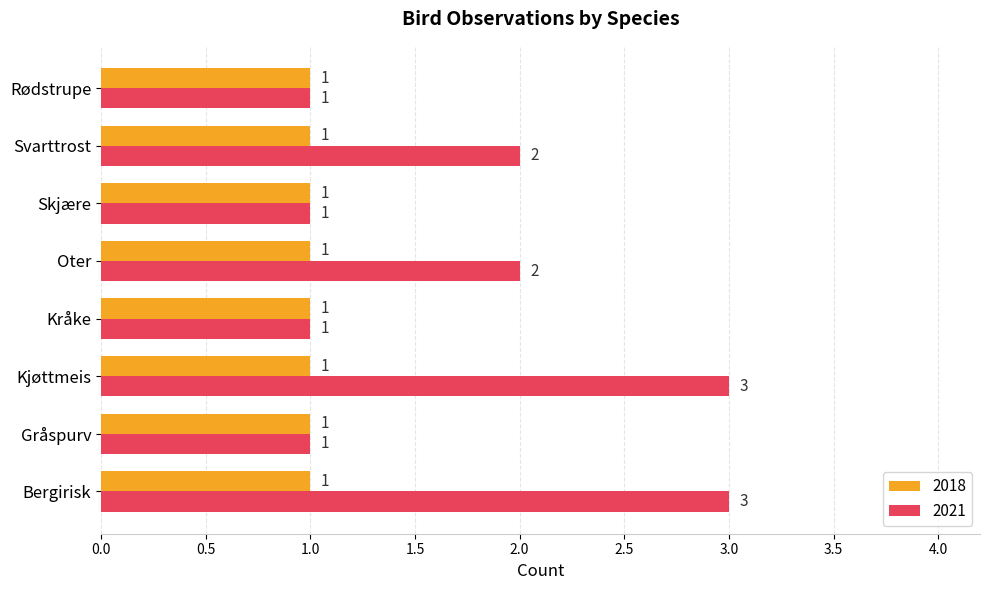

Read the 2021 value at Bergirisk.

3